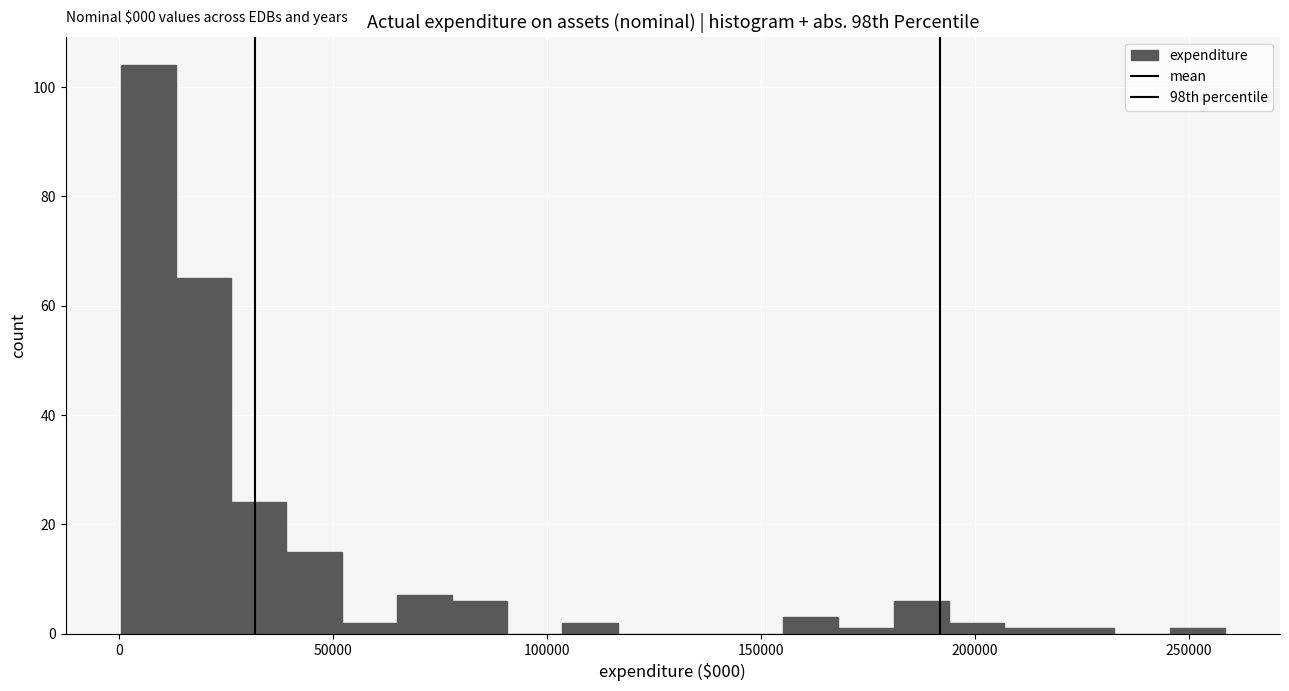

Read against the x-axis, roughly where is the centre of the tallest bar?

5000